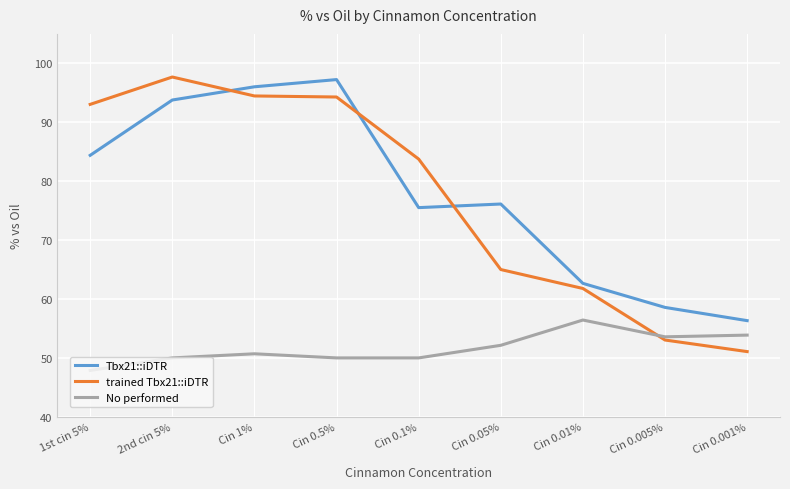

Is the value of No performed at Cin 0.1% greater than the value of trained Tbx21::iDTR at Cin 0.05%?

No